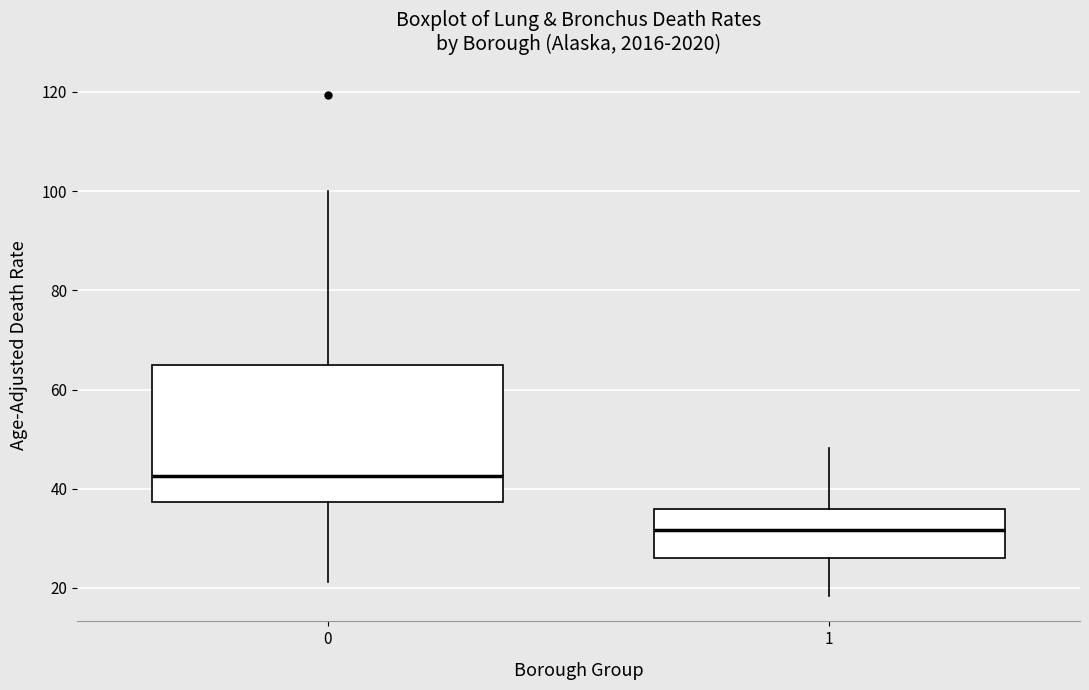

Which box is the tallest, from its lower edge to its upper edge?

0